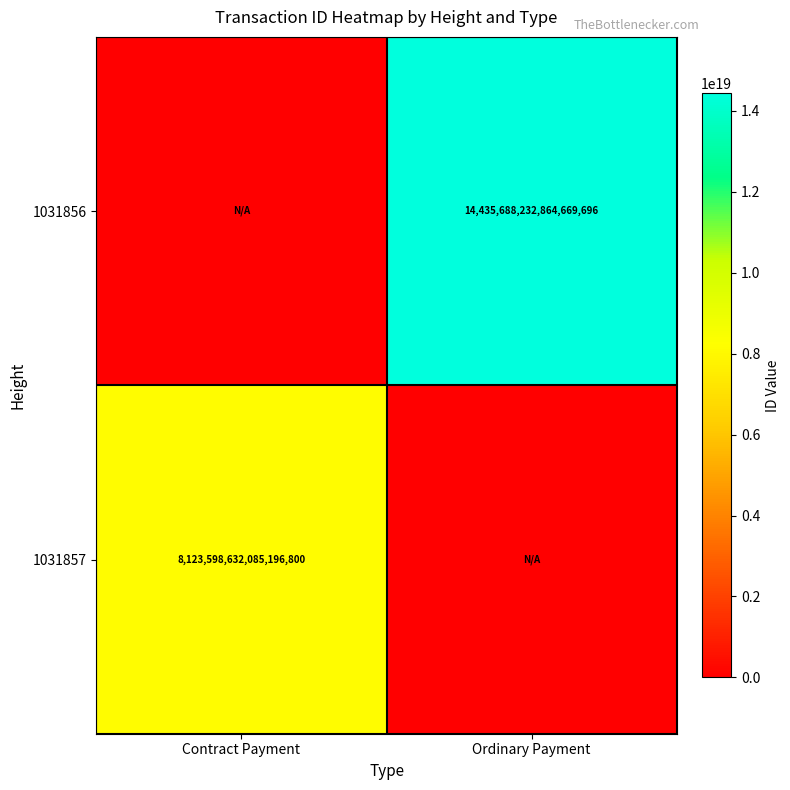

At how many categories does at least one series exceed 13843279833904140288?

1